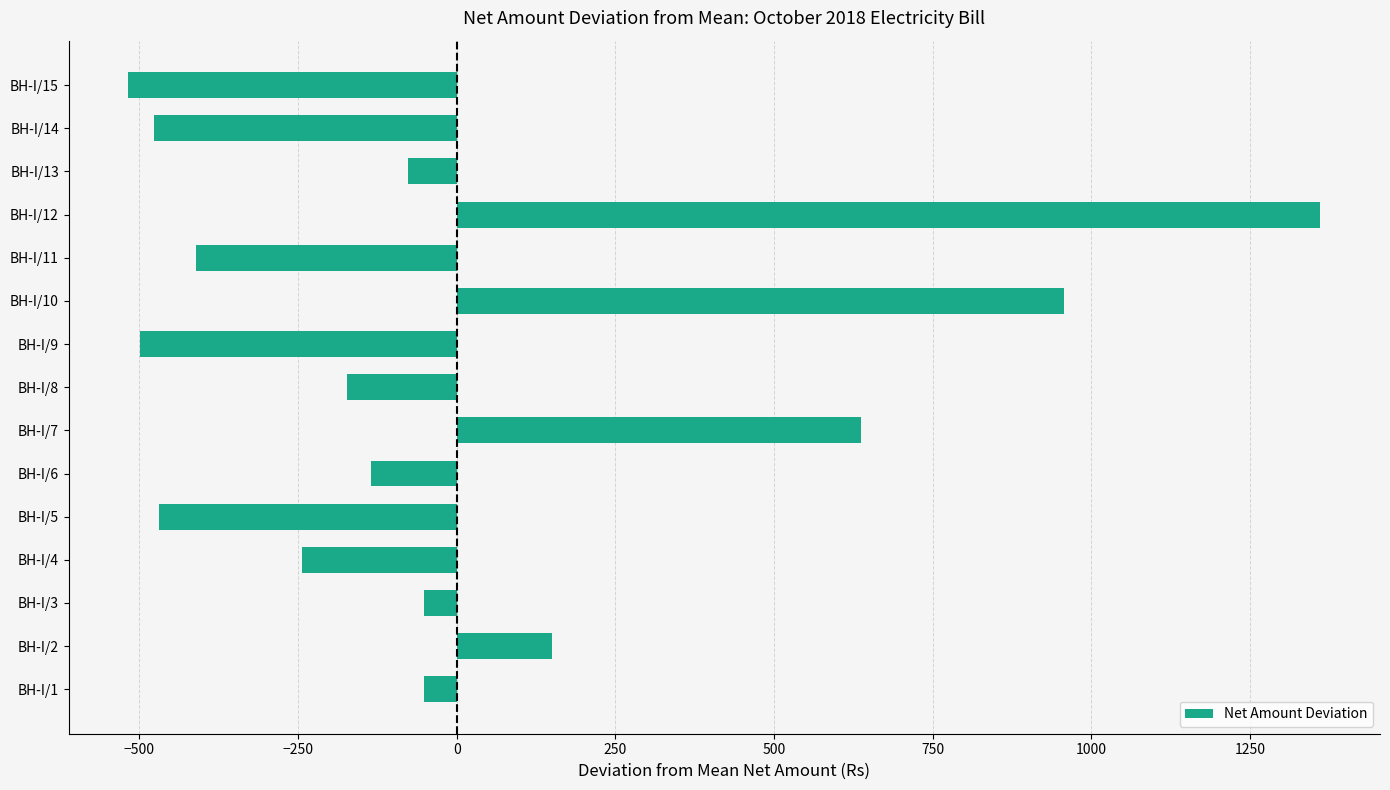

What is the smallest value displayed?

-517.7